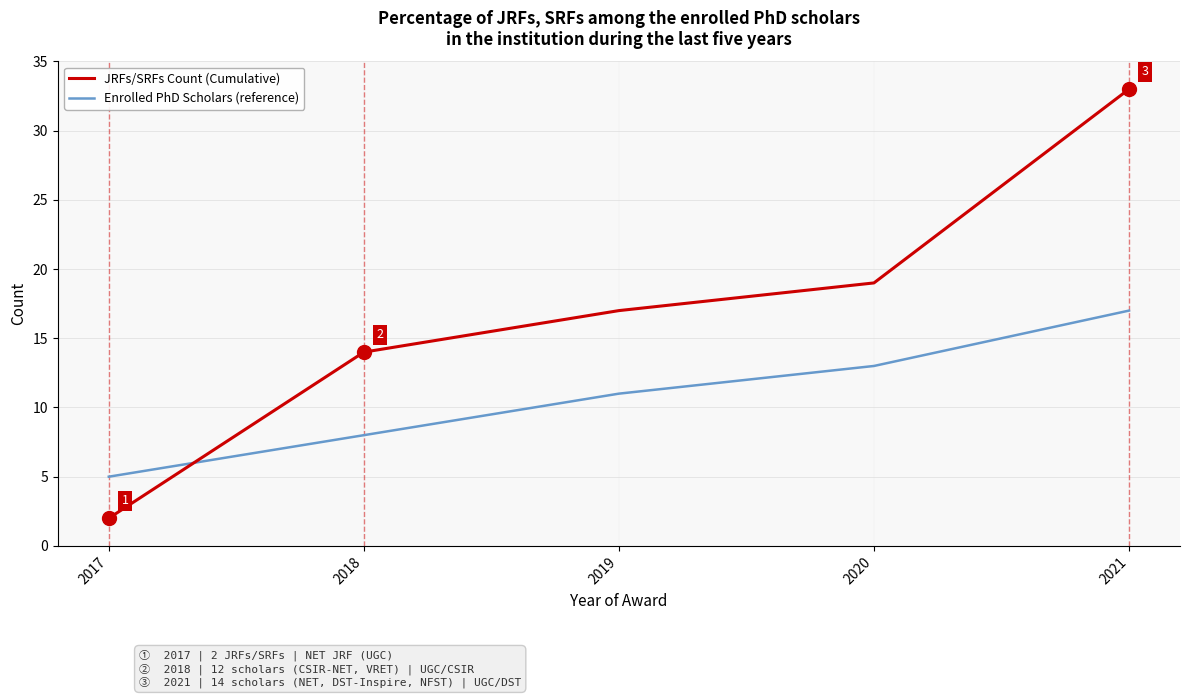

List the series in order of their peak value, highest first.

JRFs/SRFs Count (Cumulative), Enrolled PhD Scholars (reference)